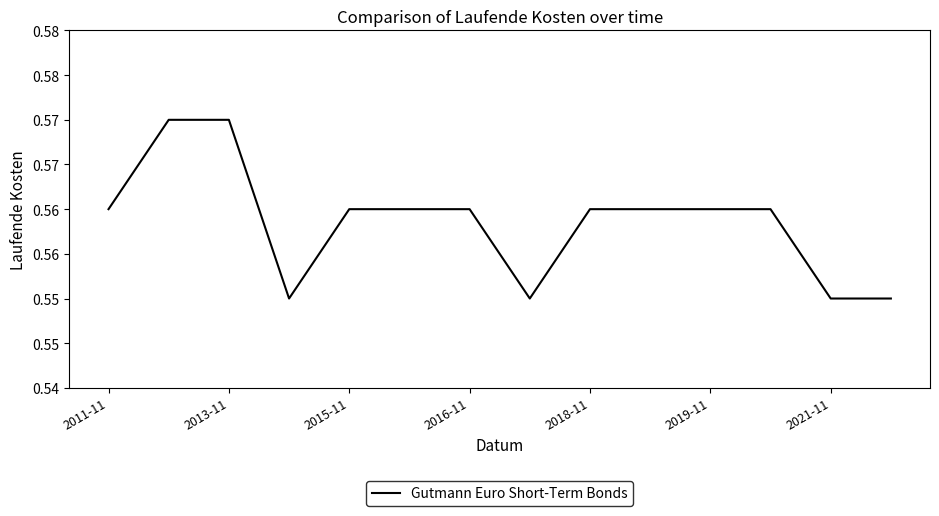

Reading left to right, list all the values displayed in this chart.

0.6	0.6	0.6	0.6	0.6	0.6	0.6	0.6	0.6	0.6	0.6	0.6	0.6	0.6